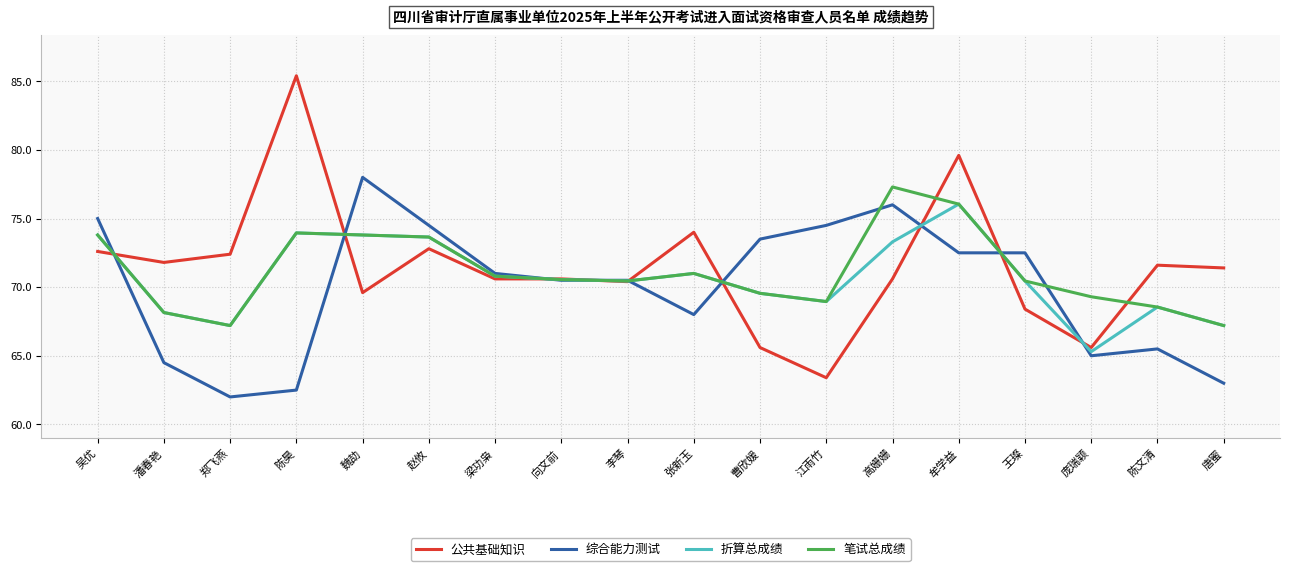

At which label is 公共基础知识 closest to 74?

张新玉